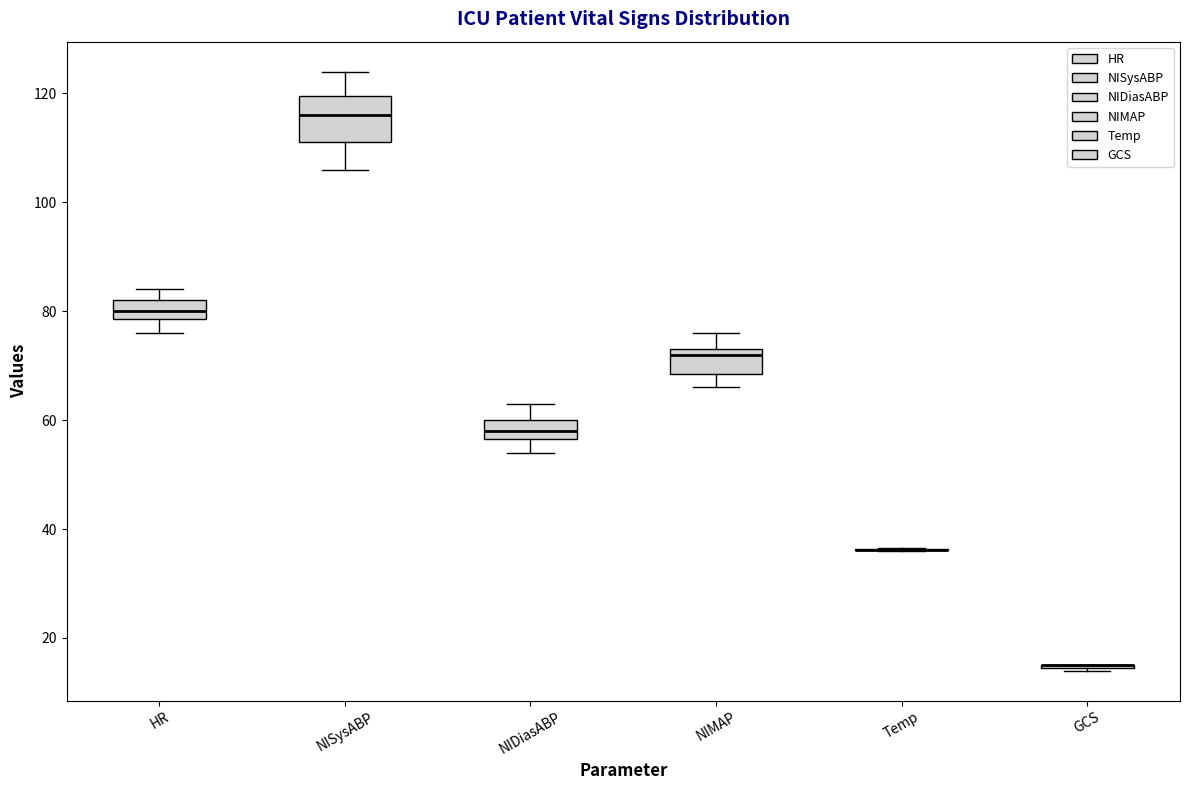

Comparing the boxes themselves (not the whiskers), which one is the tallest?

NISysABP